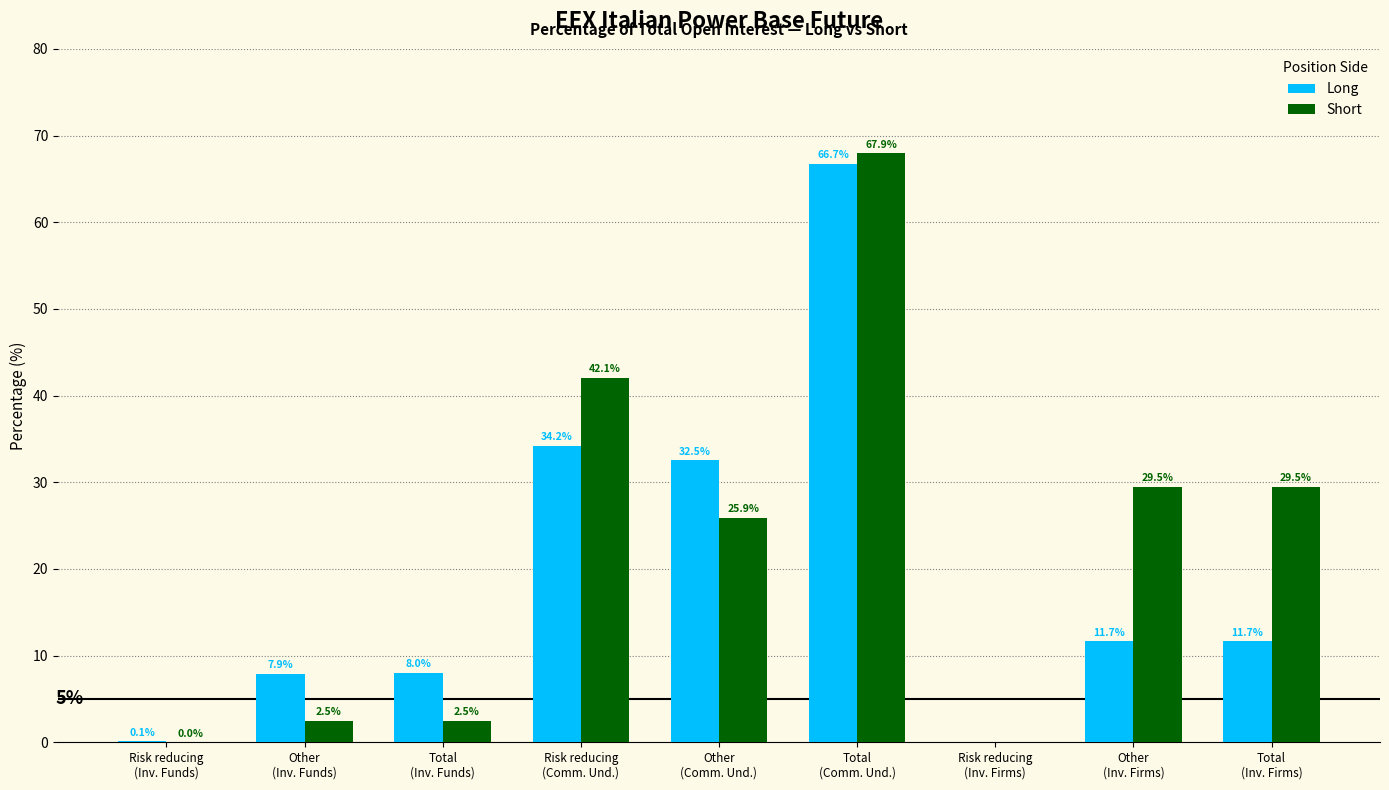

Which series changed the most between Risk reducing
(Inv. Funds) and Total
(Comm. Und.)?

Short